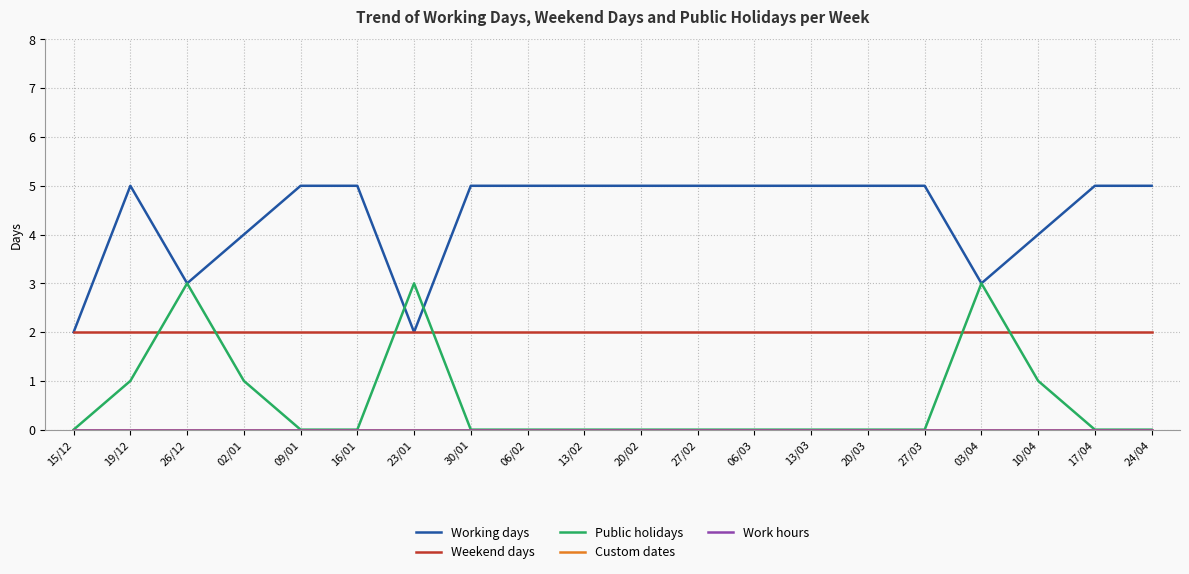

True or false: Weekend days and Custom dates cross at least once.

False